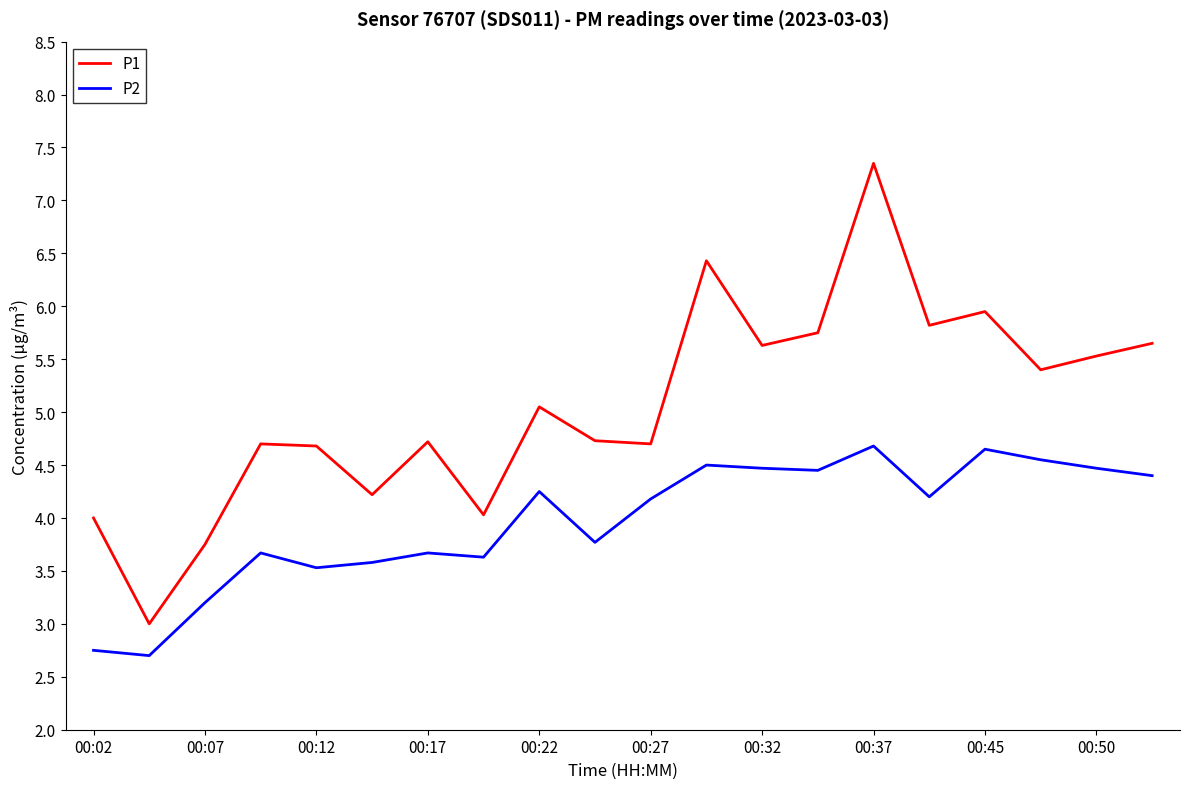

What is the difference between the maximum and minimum values in the P2 series?

2.0